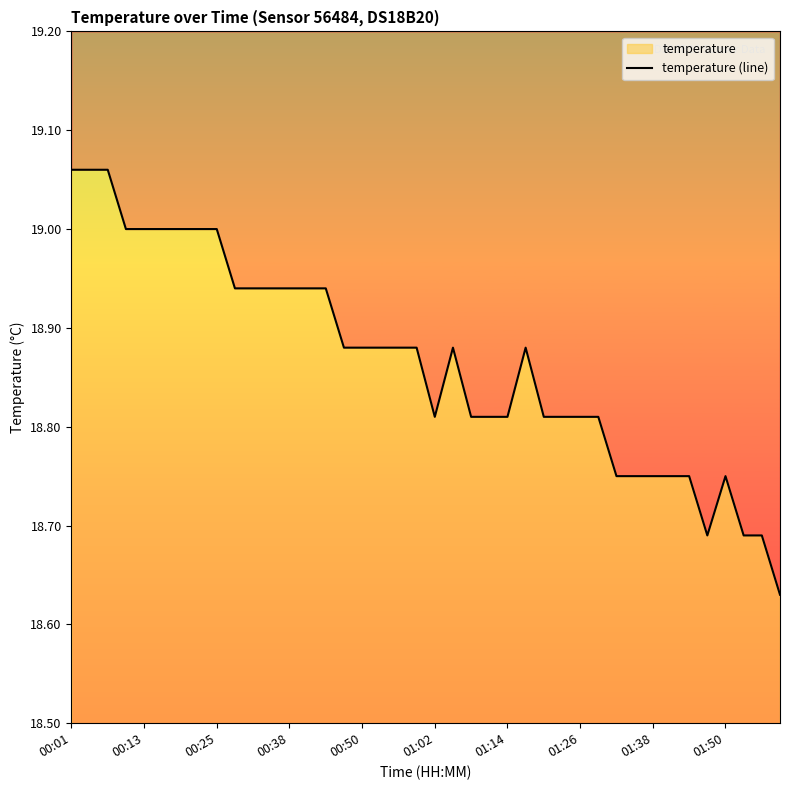

At which category does the chart reach its peak across all series?

00:01